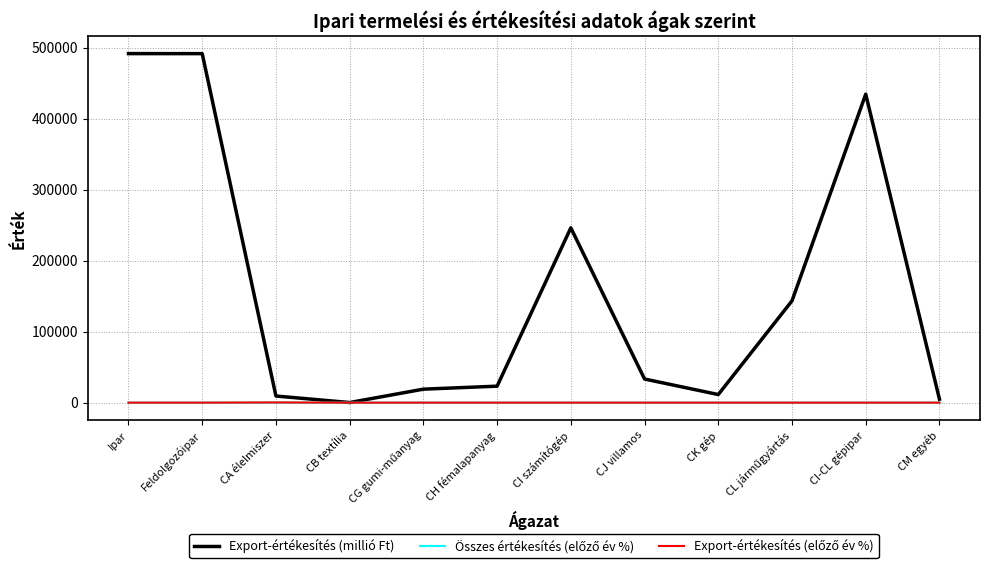

Which series has the largest total across all categories?

Export-értékesítés (millió Ft)